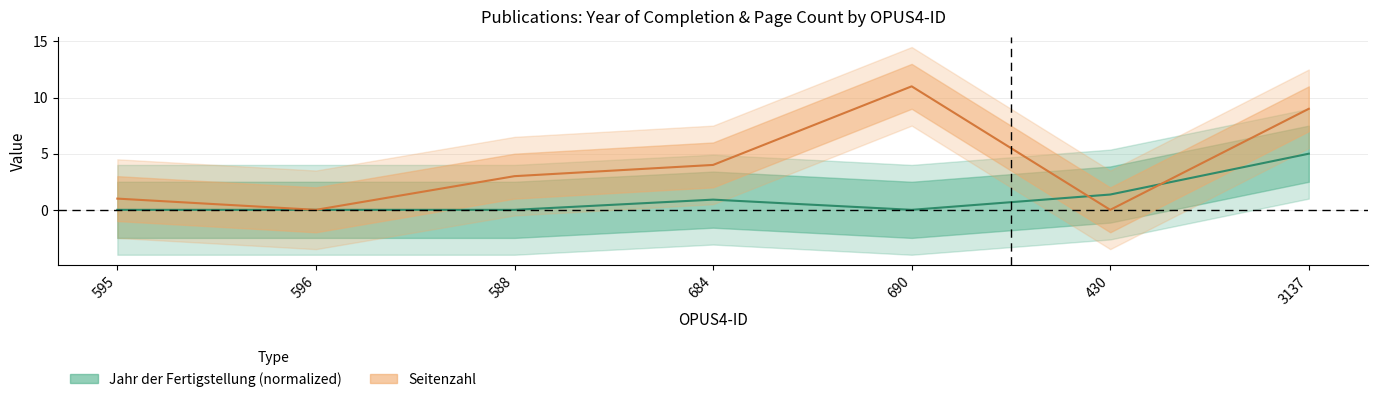

How many values in the Jahr der Fertigstellung series exceed 0?

3